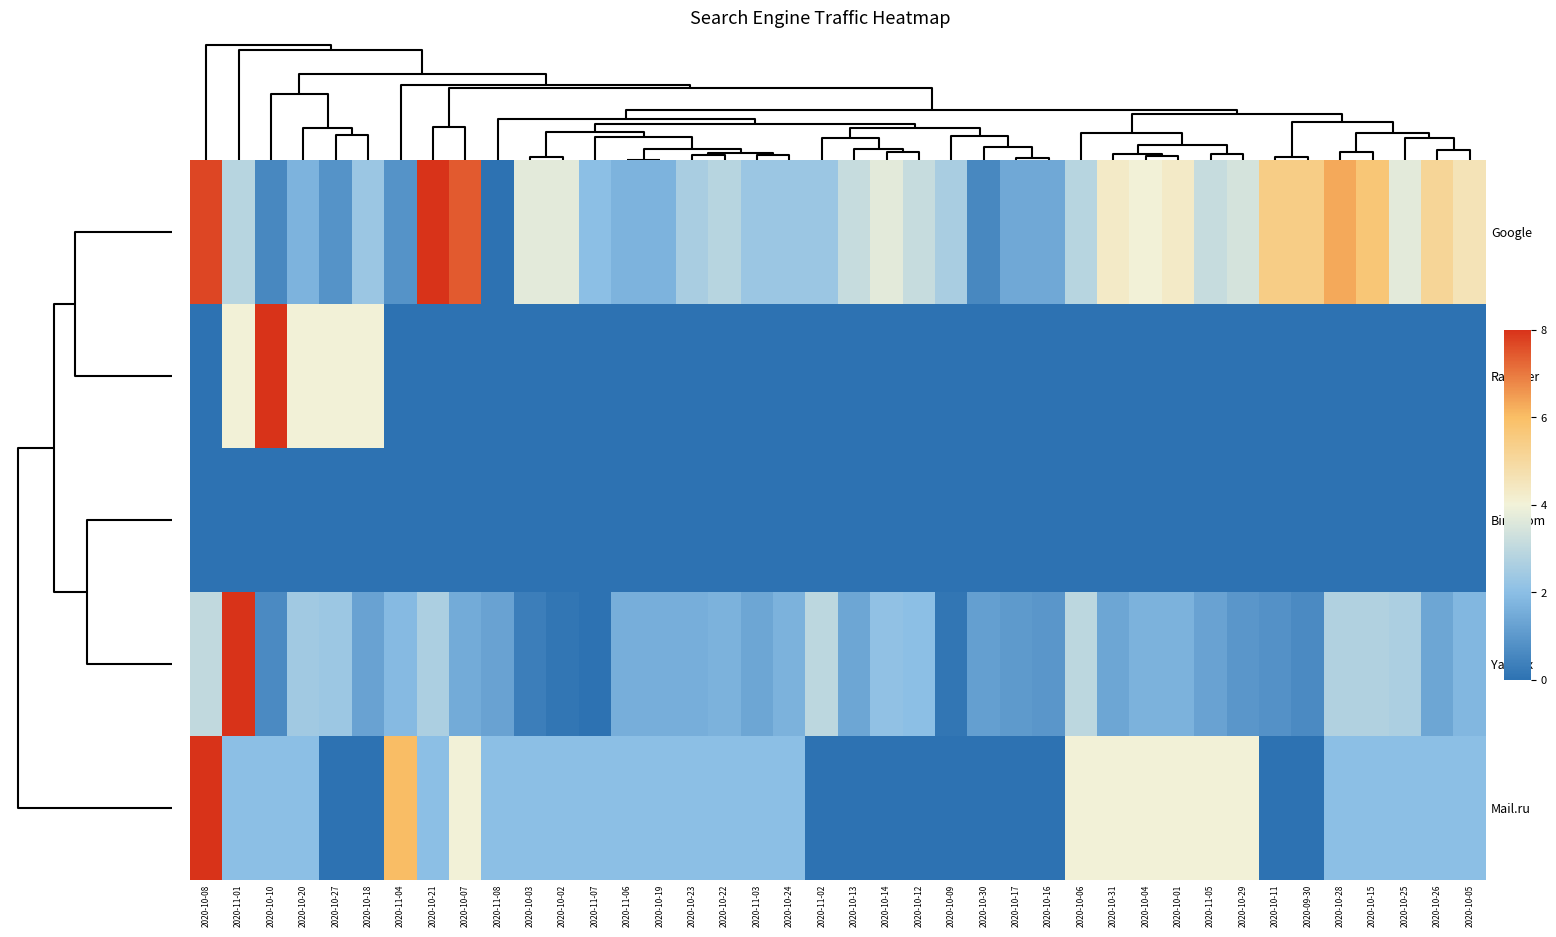

Which series has the widest spread of values?

Google